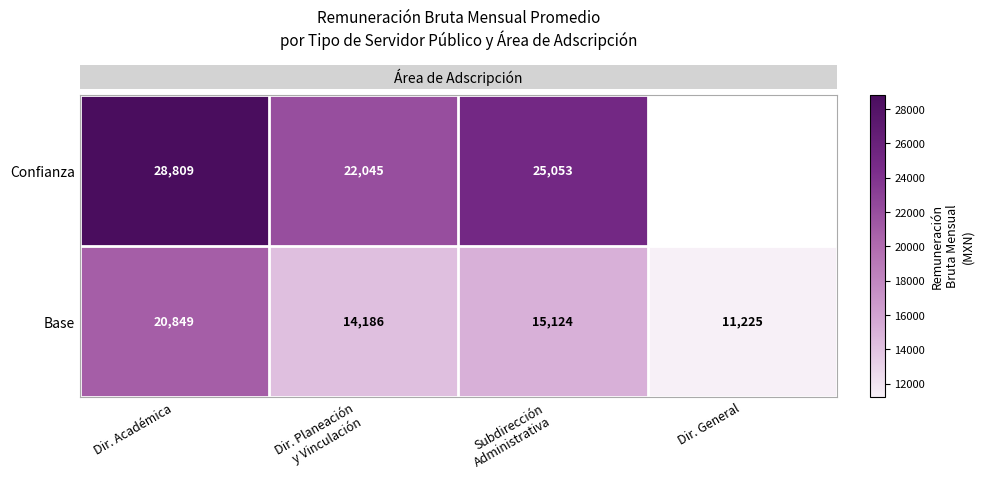

At how many categories does at least one series exceed 19816?

3